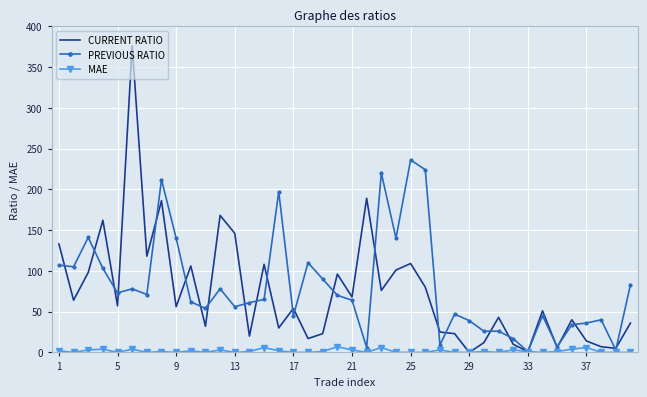

Which series has the largest range (max minus min)?

CURRENT RATIO